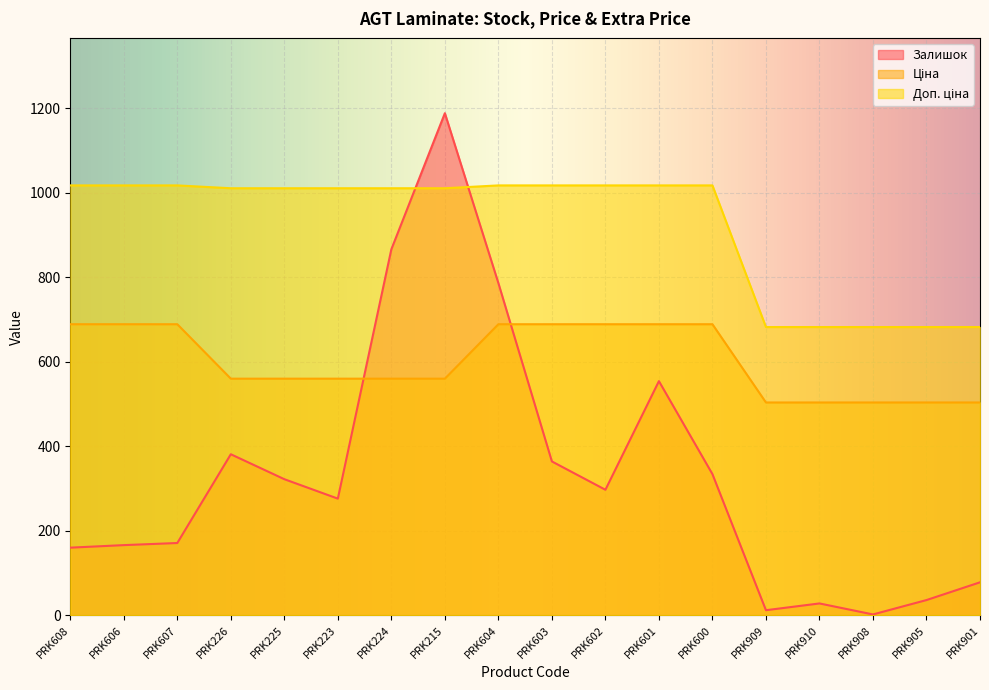

True or false: Доп. ціна has a value of 1010.4 at PRK224.

True